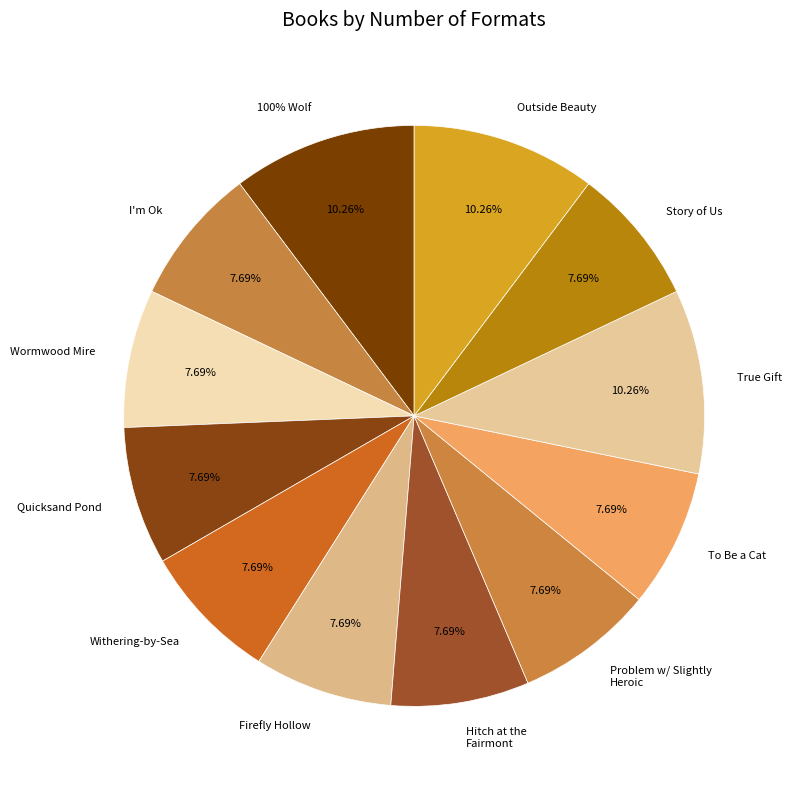

Is there a majority slice in this chart?

No